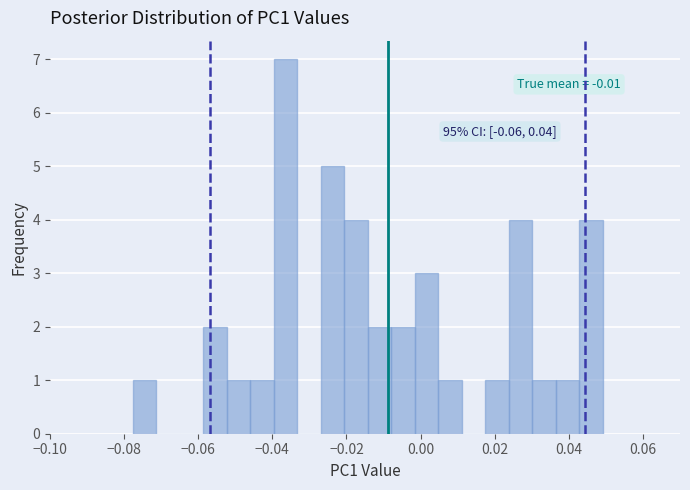

Around what value on the x-axis is the tallest bar? Give the approximate position of its centre, as read against the axis.

-0.036